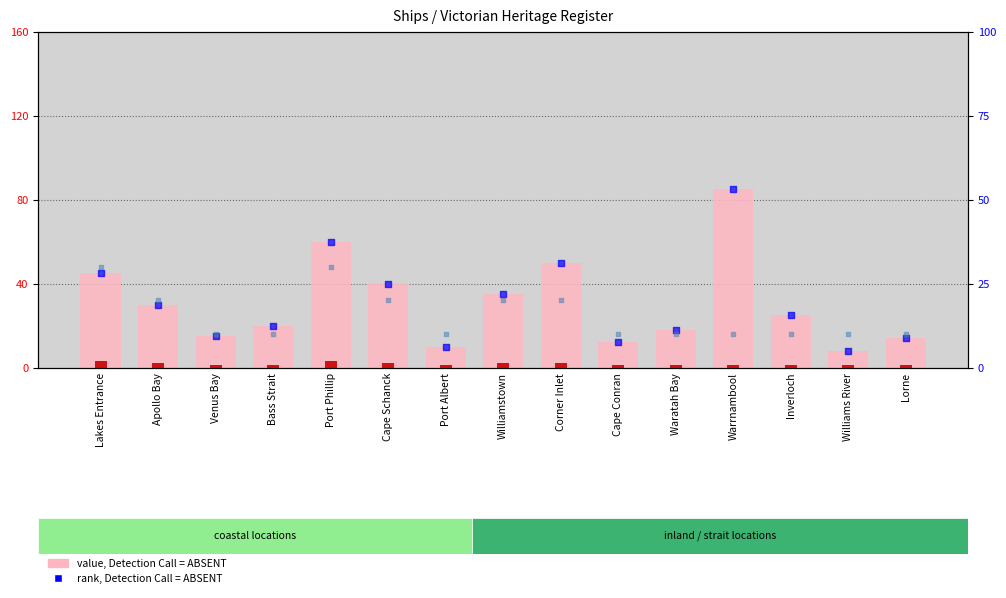

At how many categories does at least one series exceed 39?

5